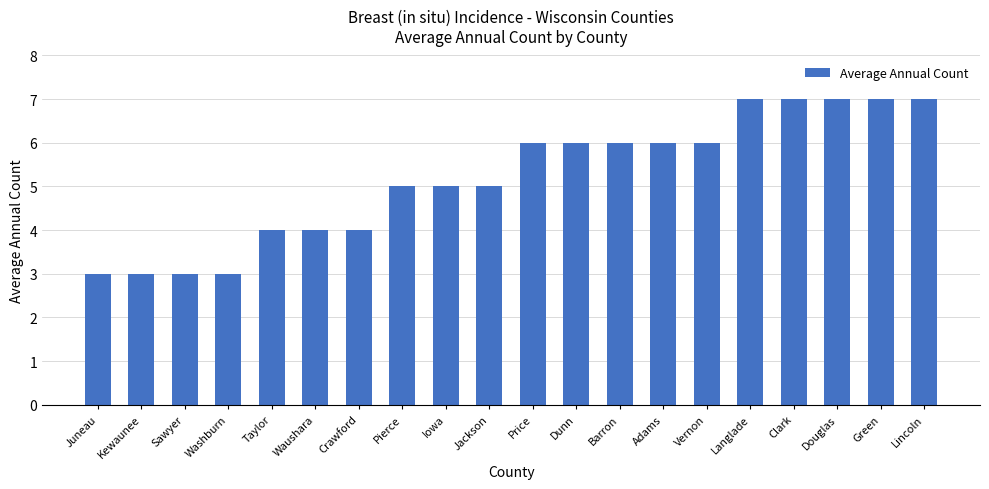

What is the sum of all values?

104